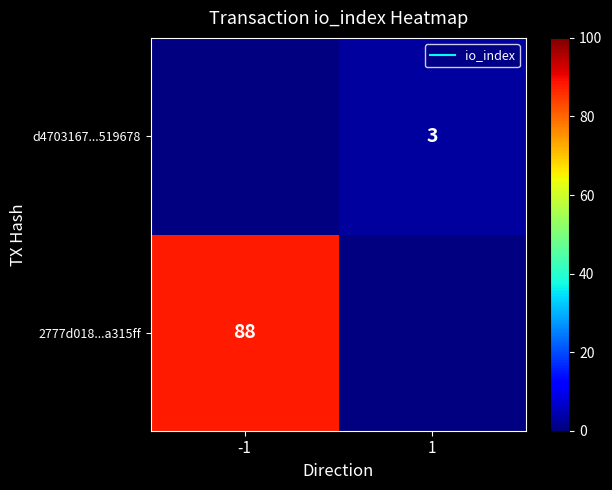

Which label corresponds to the smallest value in the chart?

1